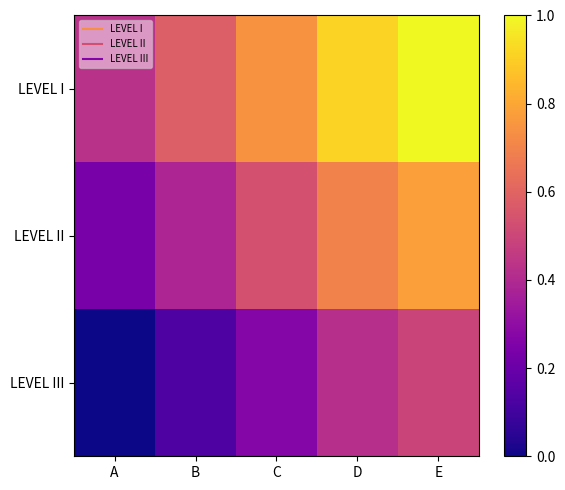

At which category is the sum across all series the highest?

E